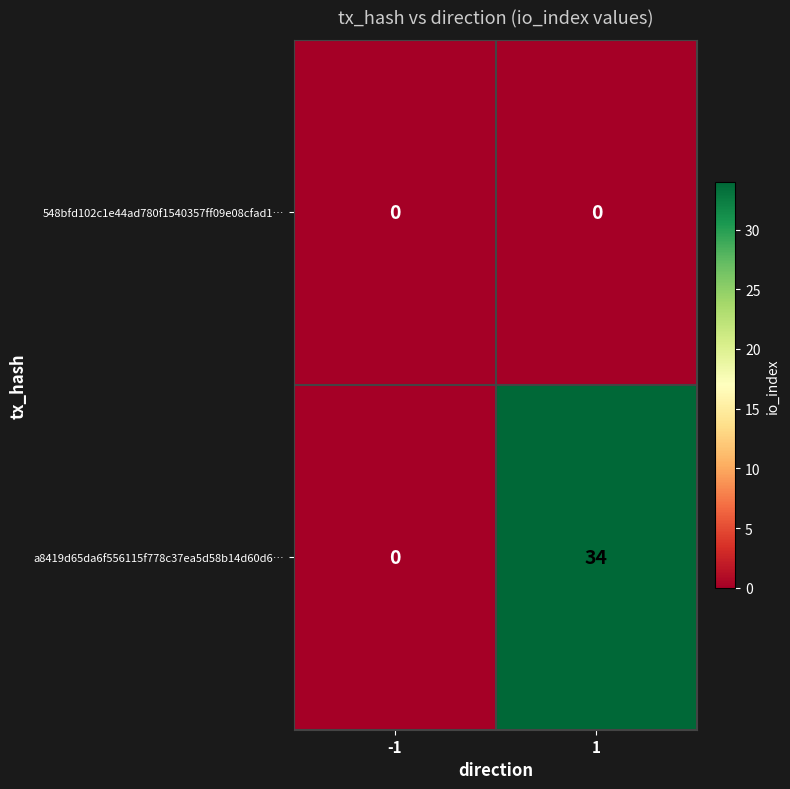

Reading left to right, extract all data points from this chart.

548bfd102c1e44ad780f1540357ff09e08cfad1…: 0	0
a8419d65da6f556115f778c37ea5d58b14d60d6…: 0	34